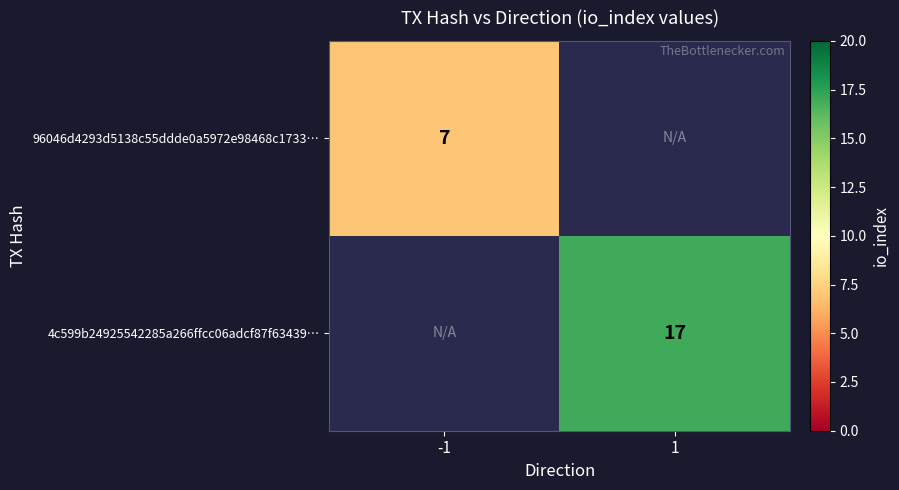

The 96046d4293d5138c55ddde0a5972e98468c1733… series shows 7 at -1. True or false?

True